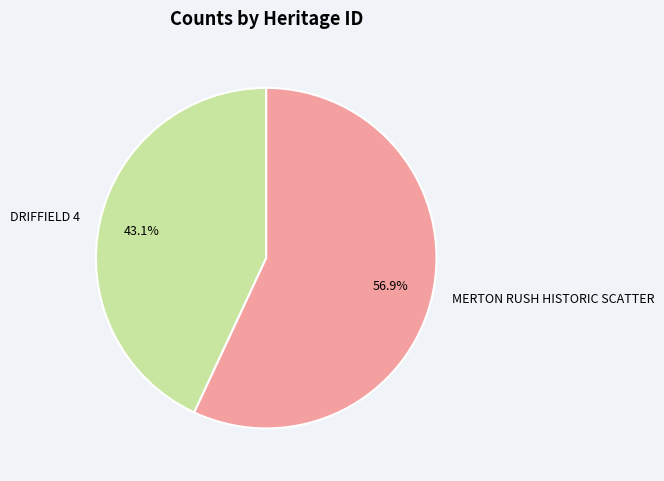

True or false: MERTON RUSH HISTORIC SCATTER accounts for 57% of the total.

True